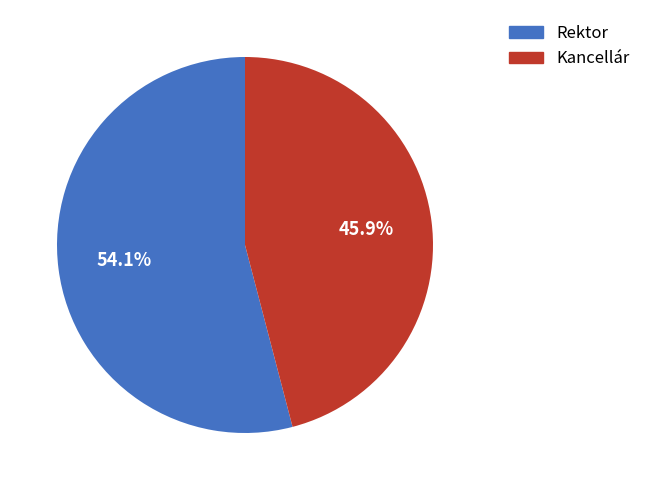

Does Kancellár represent more than half of the total?

No